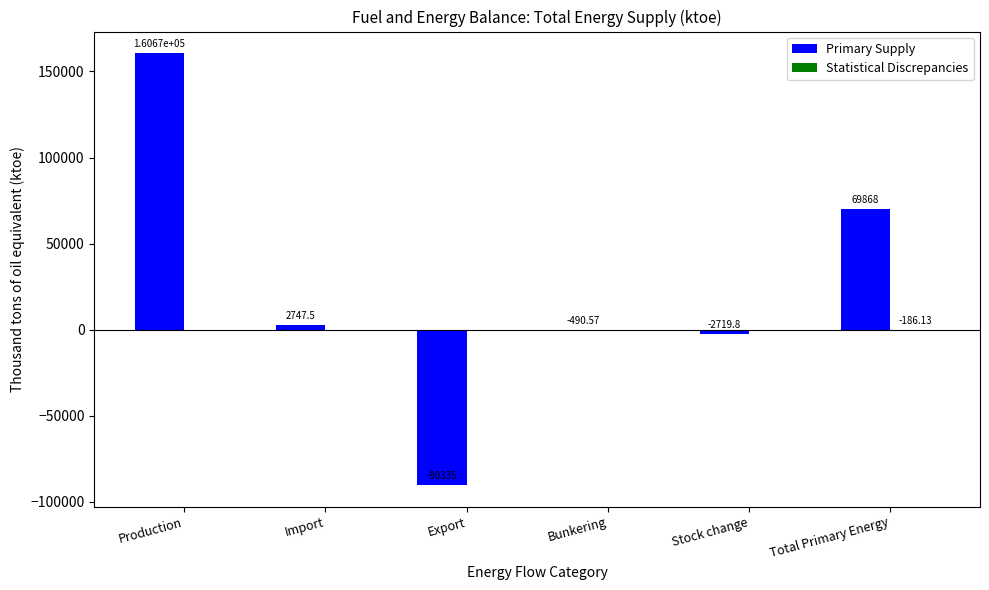

Which series has the largest total across all categories?

Primary Supply